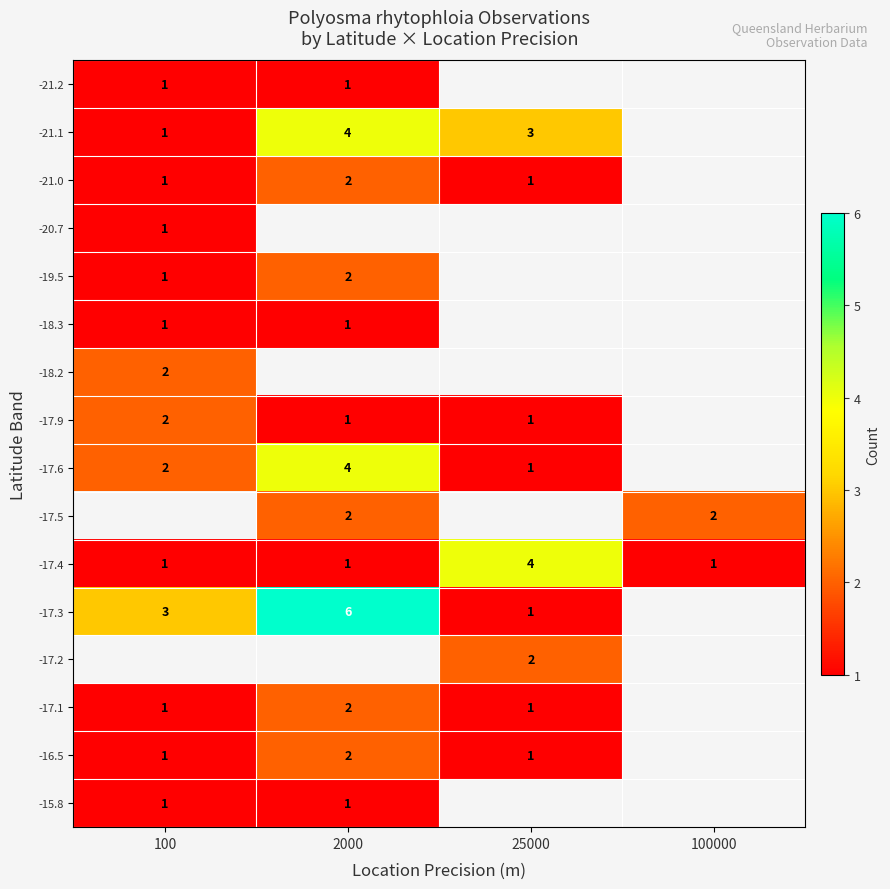

The value of -17.2 at 25000 is 3. True or false?

False